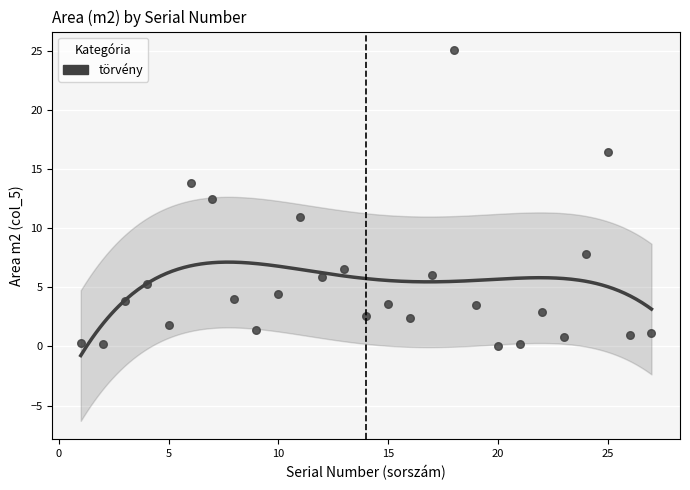

What is the range of X values (max minus min)?

26.0